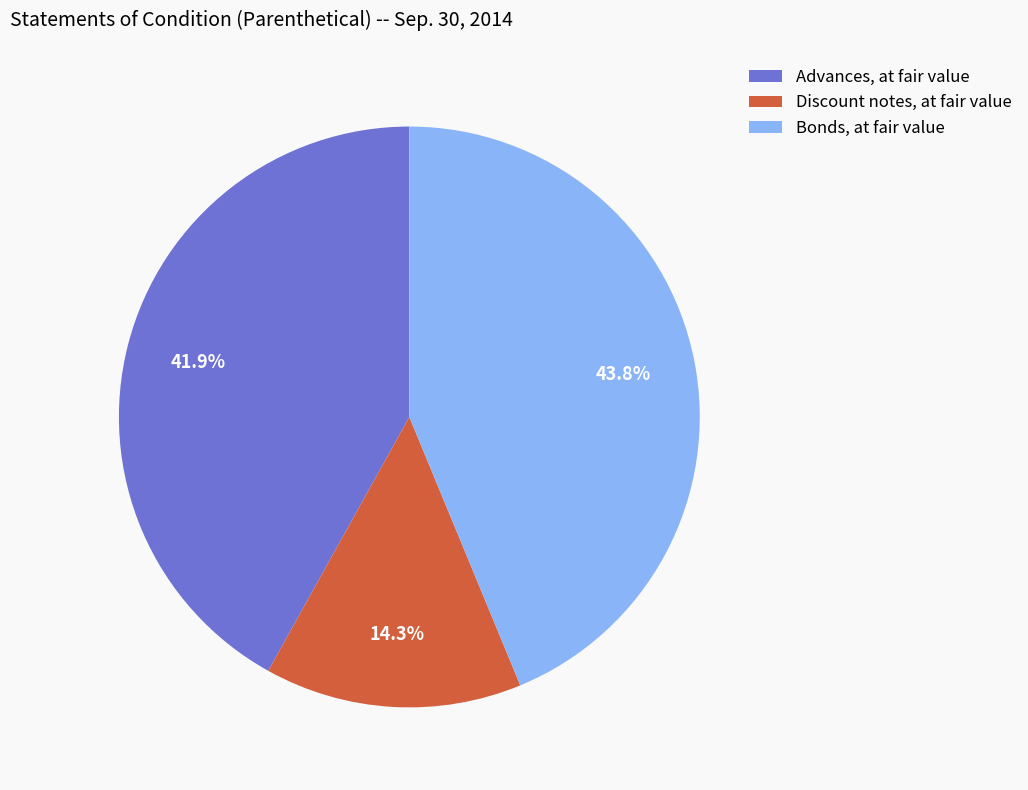

Does Advances, at fair value represent more than half of the total?

No